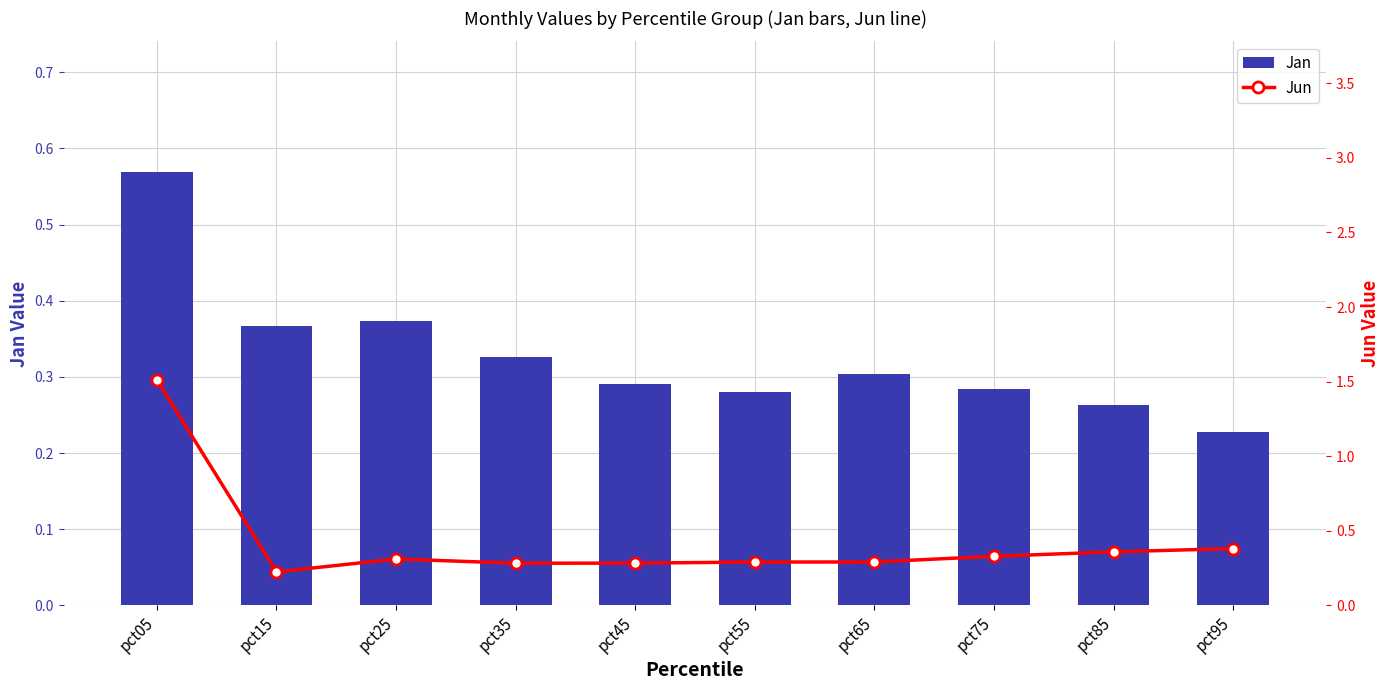

What is the sum of the Jun values at pct55 and pct25?

0.6